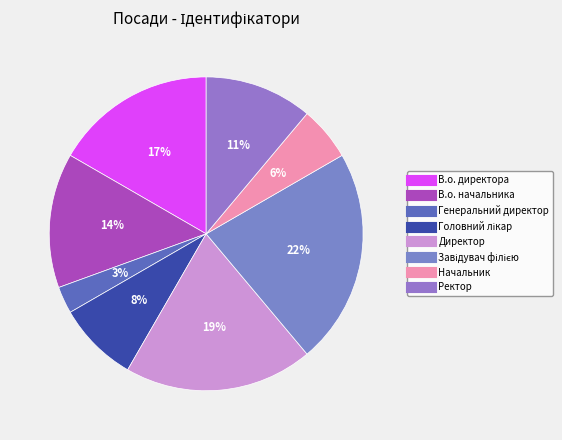

What is the ratio of the value at Директор to the value at В.о. директора?

1.2